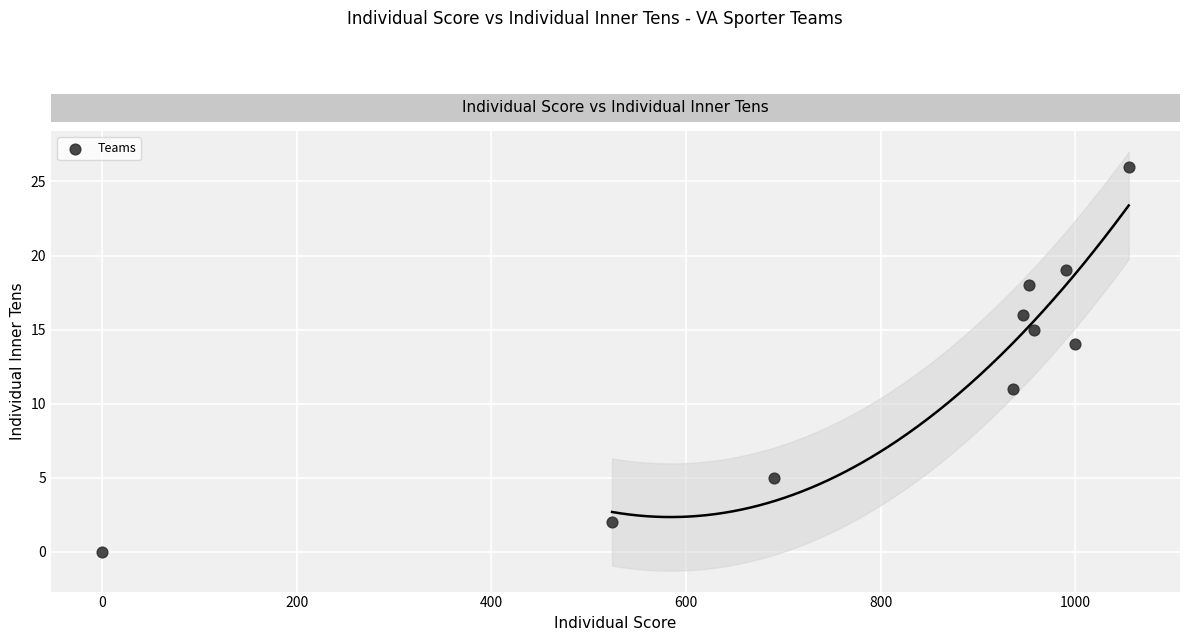

What is the range of X values (max minus min)?

1055